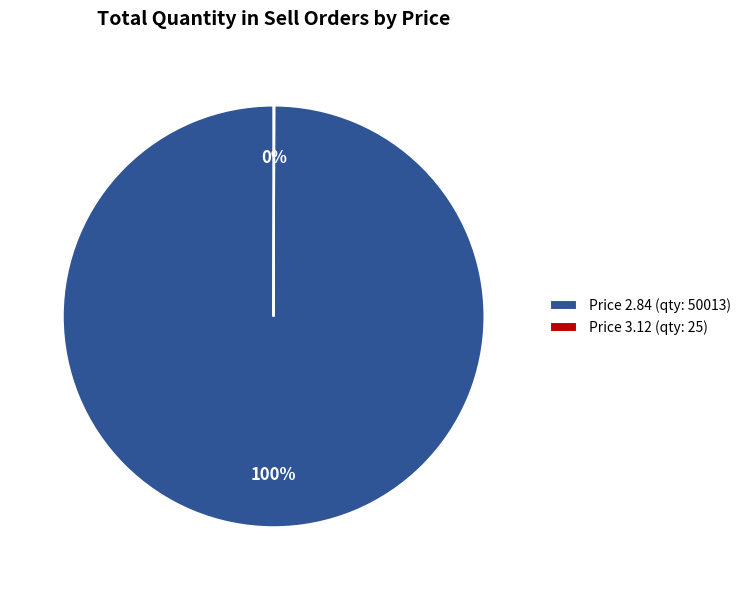

Which slice is the largest?

Price 2.84 (qty: 50013)